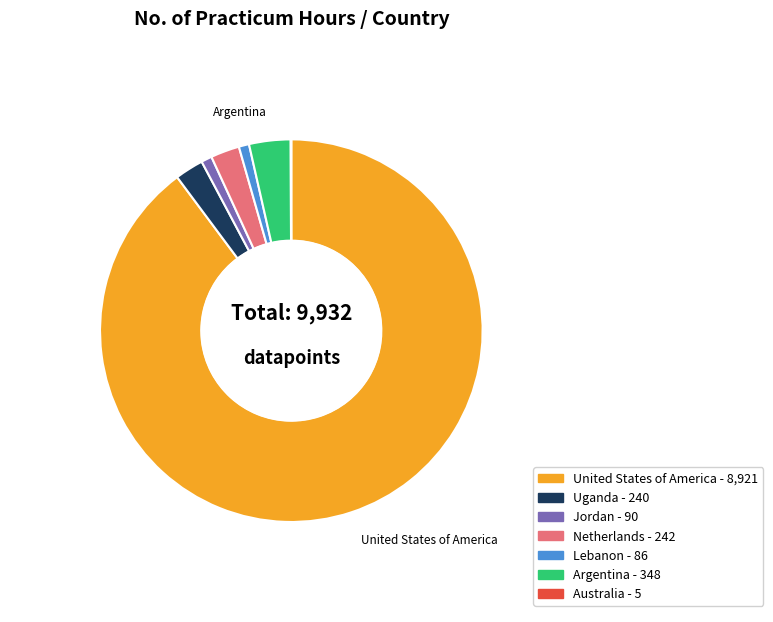

Do Netherlands and Lebanon together represent more than half of the pie?

No